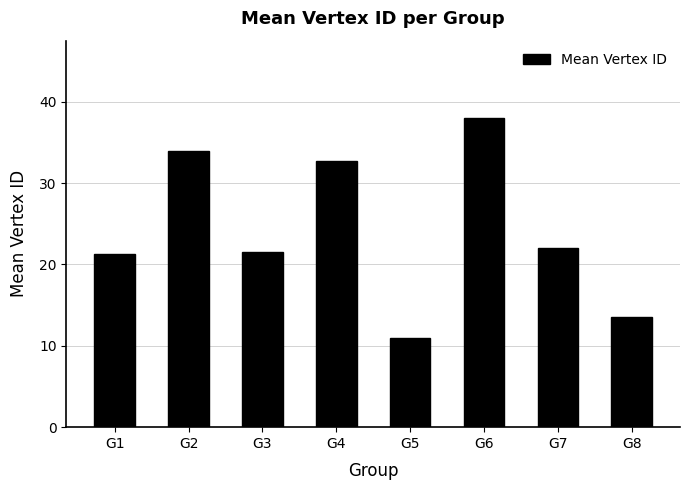

What is the change in value from G2 to G6?

+4.0